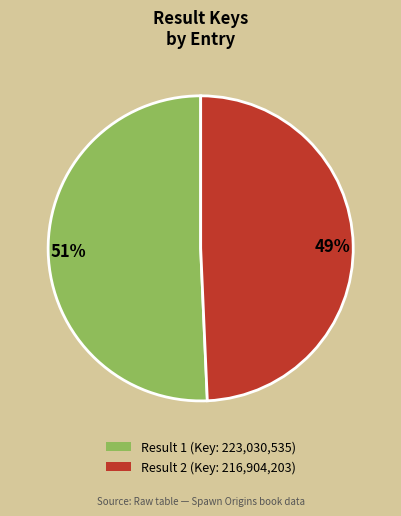

Count the number of slices in the pie.

2